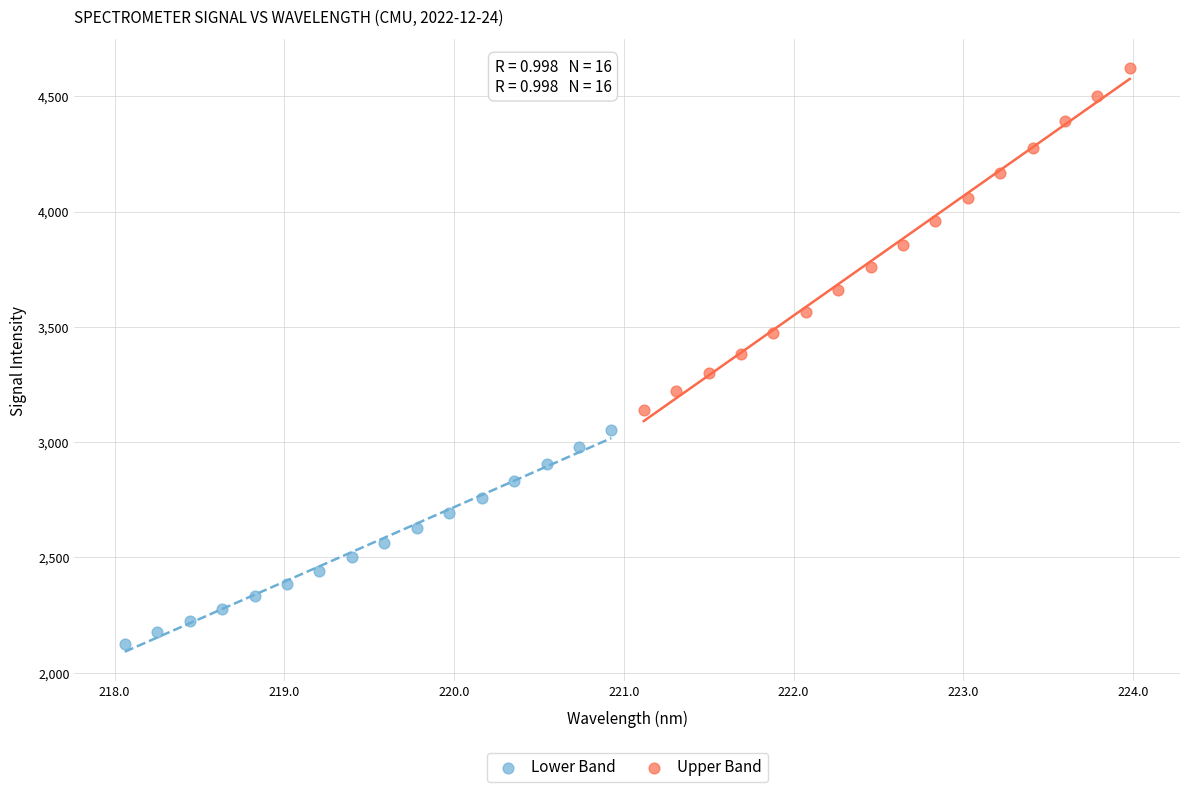

Which series contains the highest Y value?

Upper Band